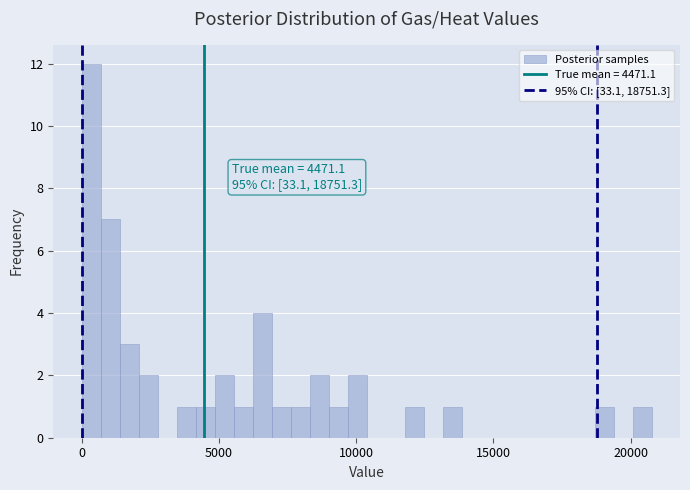

Read against the x-axis, roughly where is the centre of the tallest bar?

500